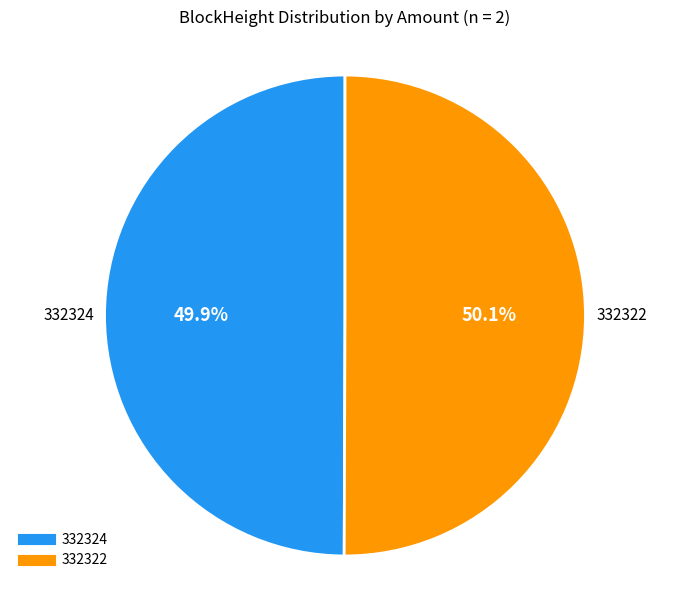

What is the total percentage of 332324 and 332322?

100.0%